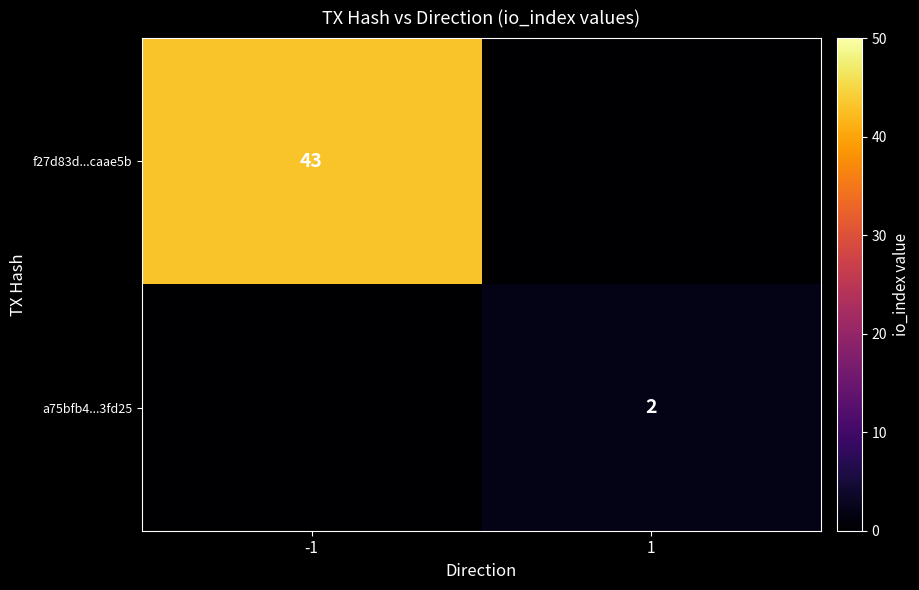

Which has a higher value, -1 or 1?

-1